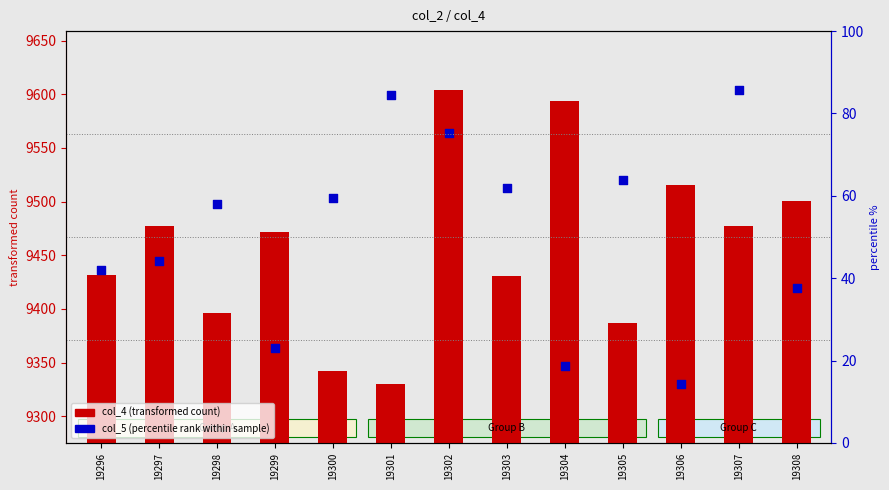

Which series contains the lowest Y value?

col_4 (transformed count)